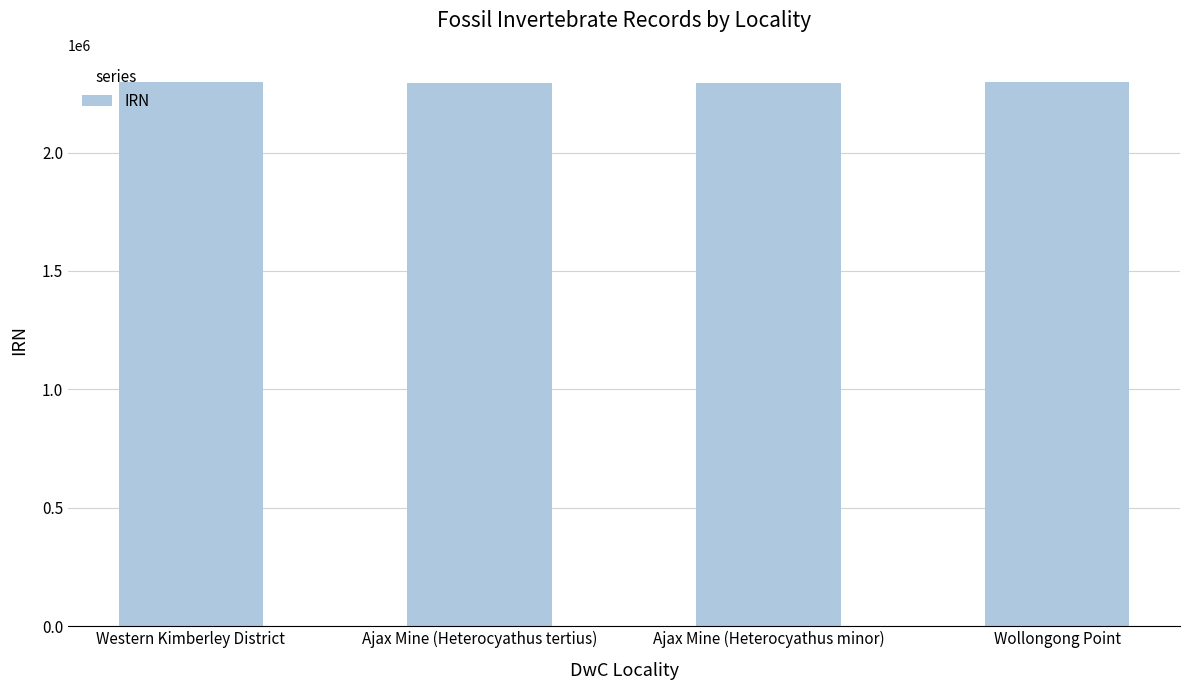

True or false: the data shows 2296434 at Wollongong Point.

True